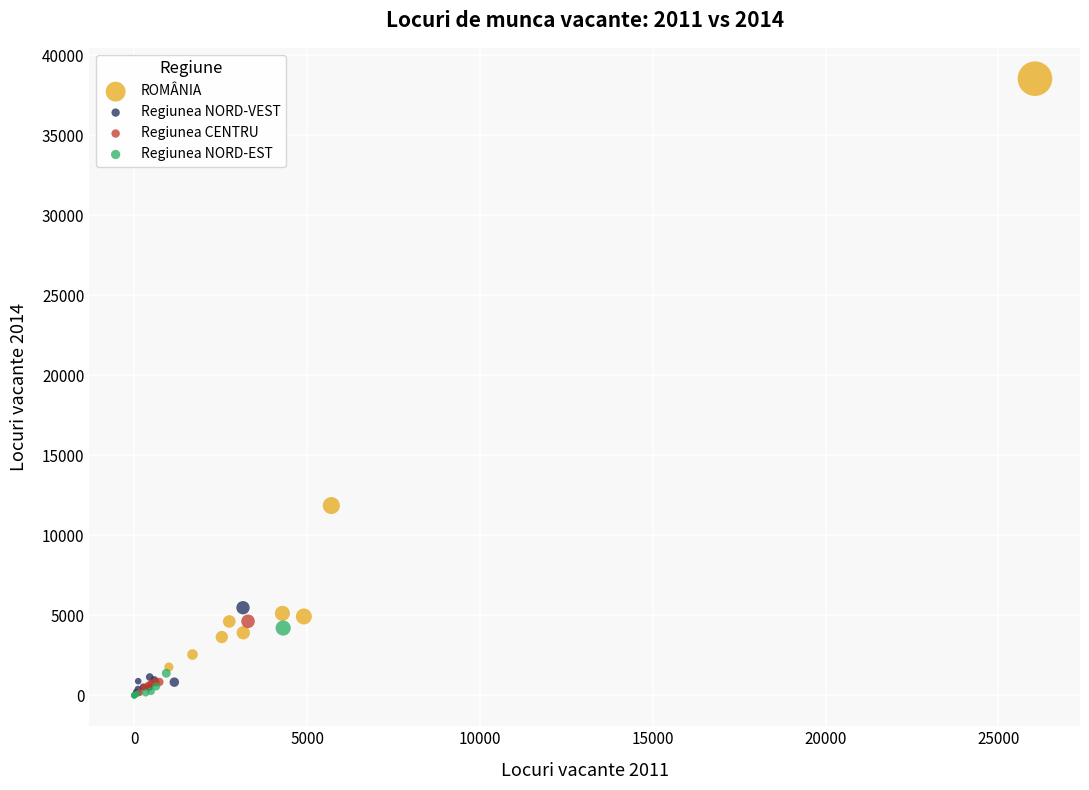

Which series has the widest spread of Y values?

ROMÂNIA